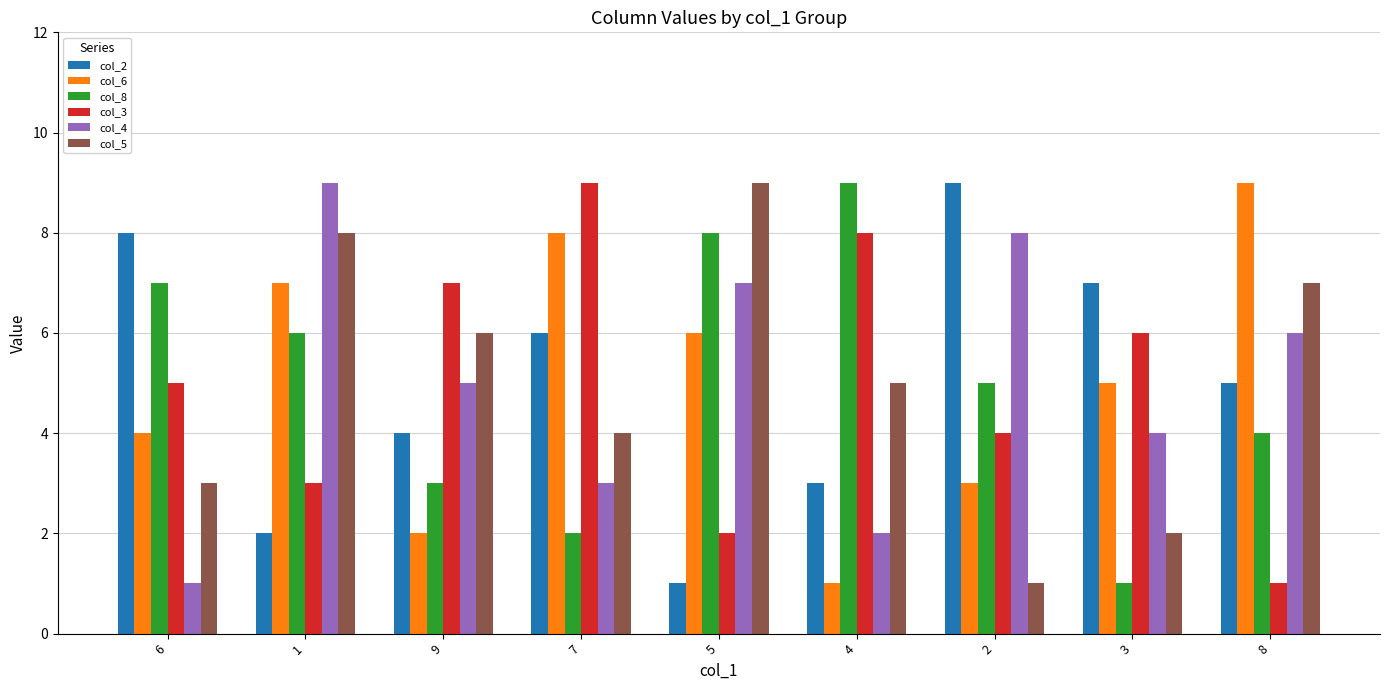

The col_4 series shows 3 at 8. True or false?

False